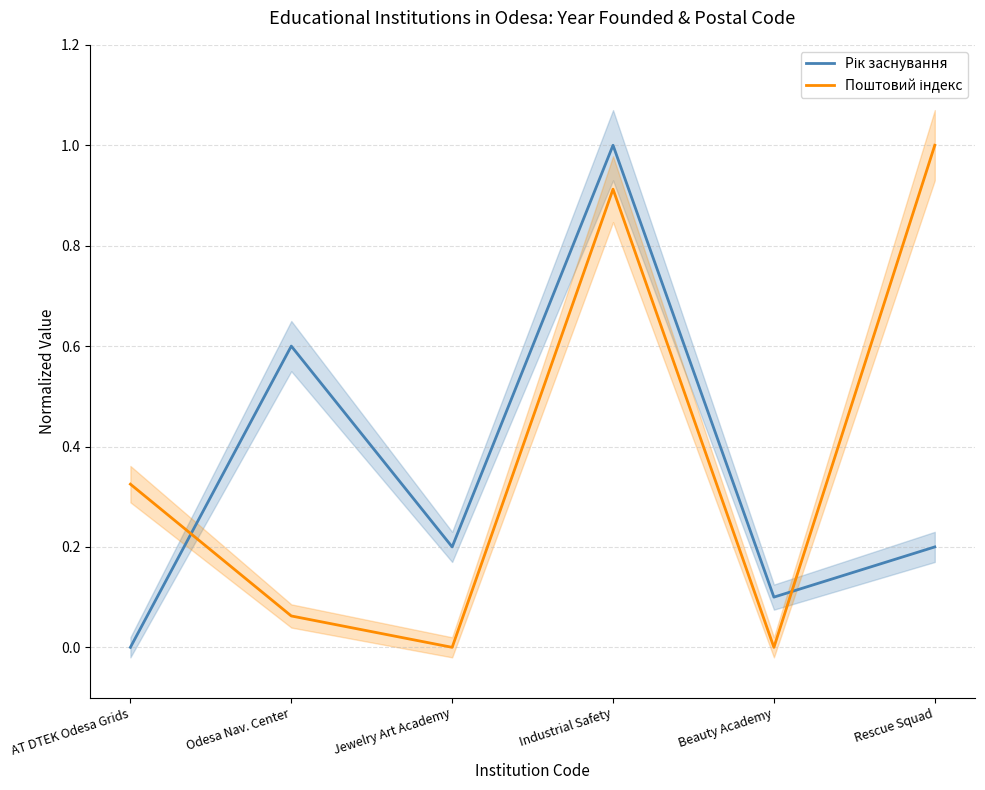

What is the sum of the Поштовий індекс values at Jewelry Art Academy and Odesa Nav. Center?

0.1